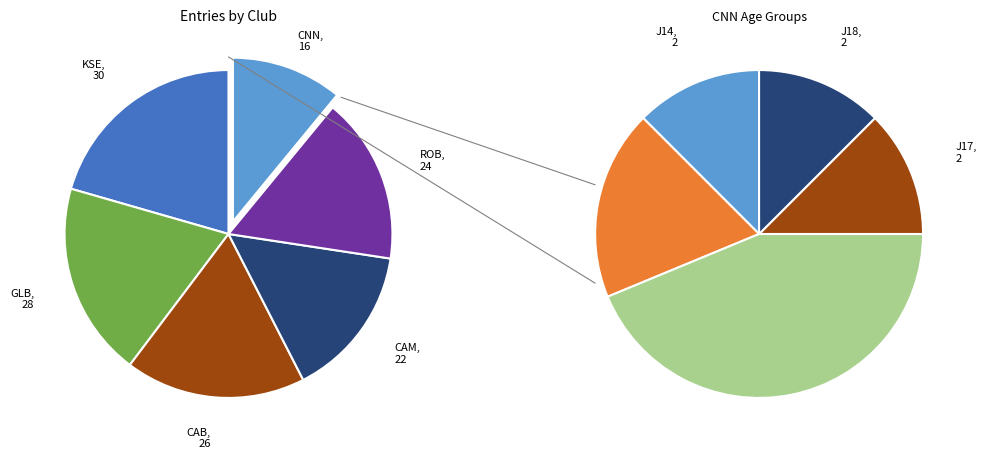

To the nearest percent, what portion does CNN represent?

11%